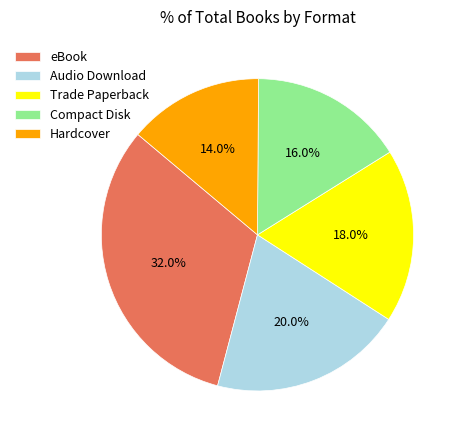

Is there any slice that represents more than half of the pie?

No